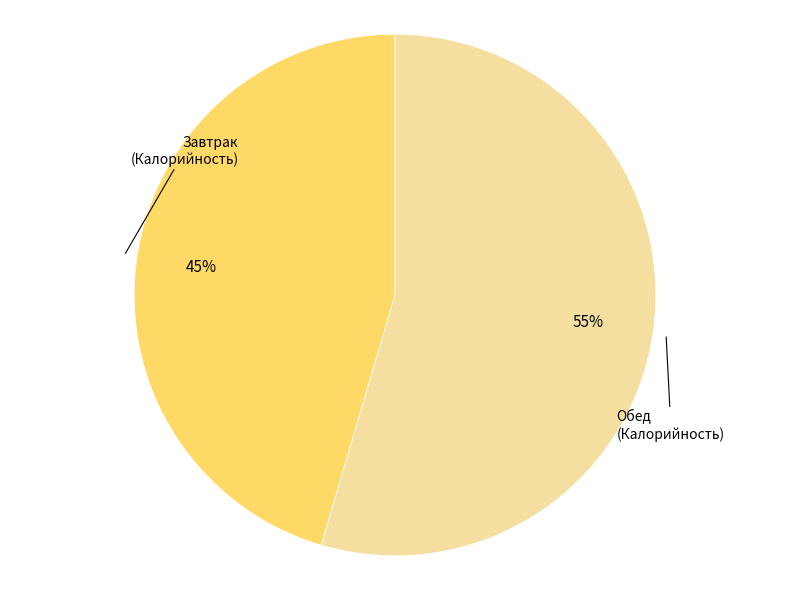

Rank the categories by value from lowest to highest.

Завтрак, Обед